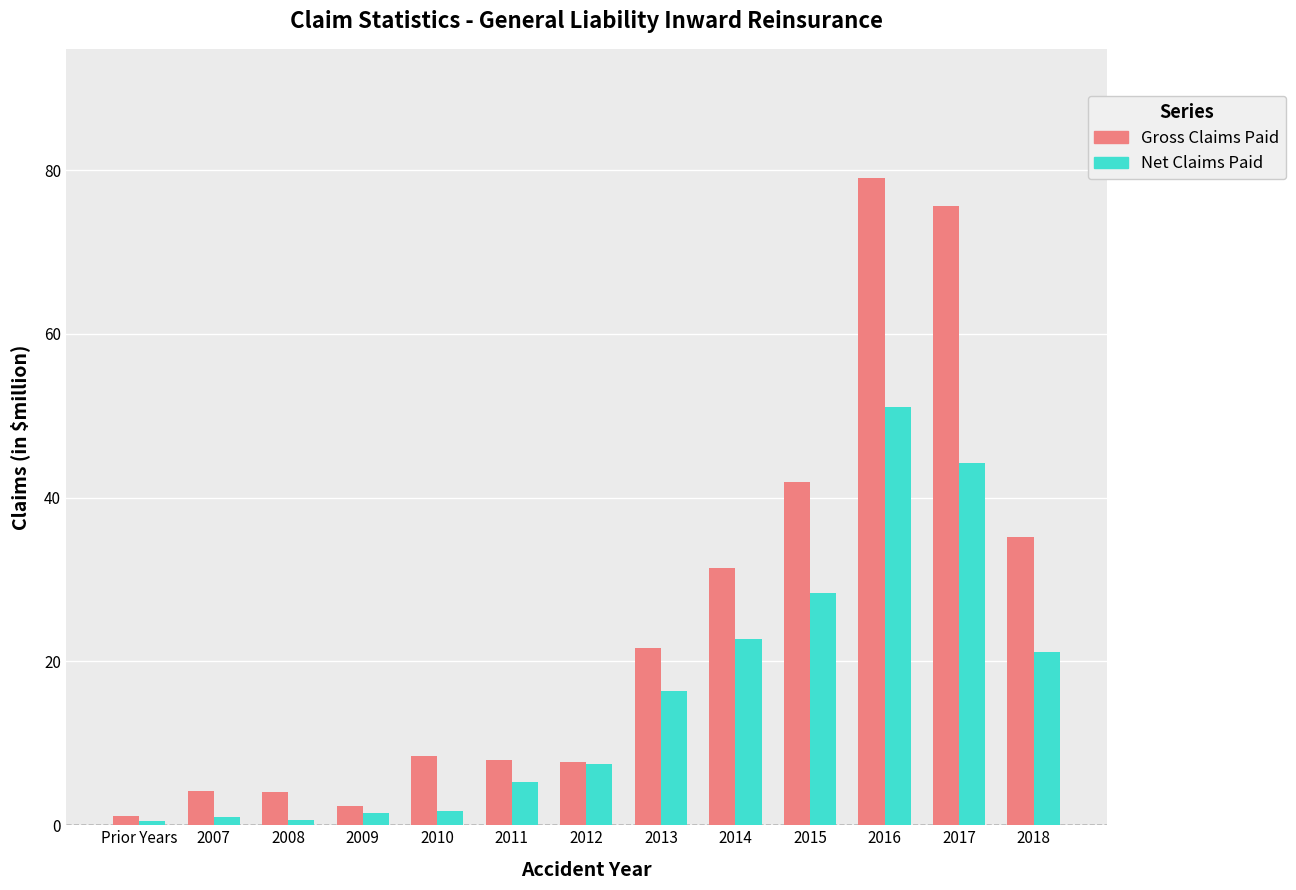

At which label does Gross Claims Paid first exceed 8?

2010